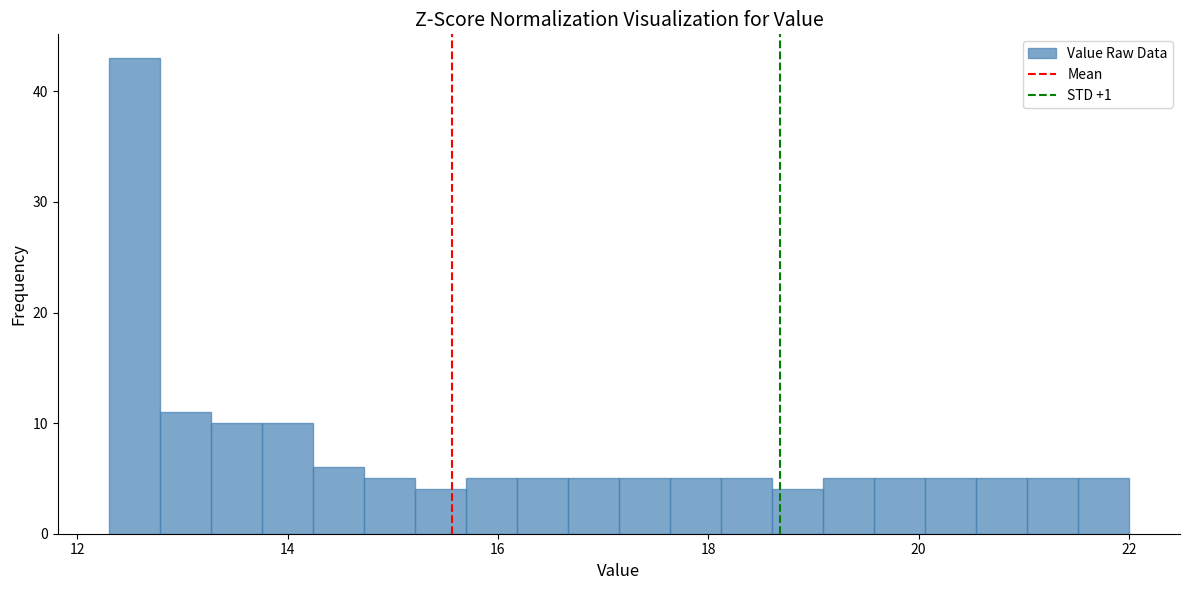

Around what value on the x-axis is the tallest bar? Give the approximate position of its centre, as read against the axis.

12.6